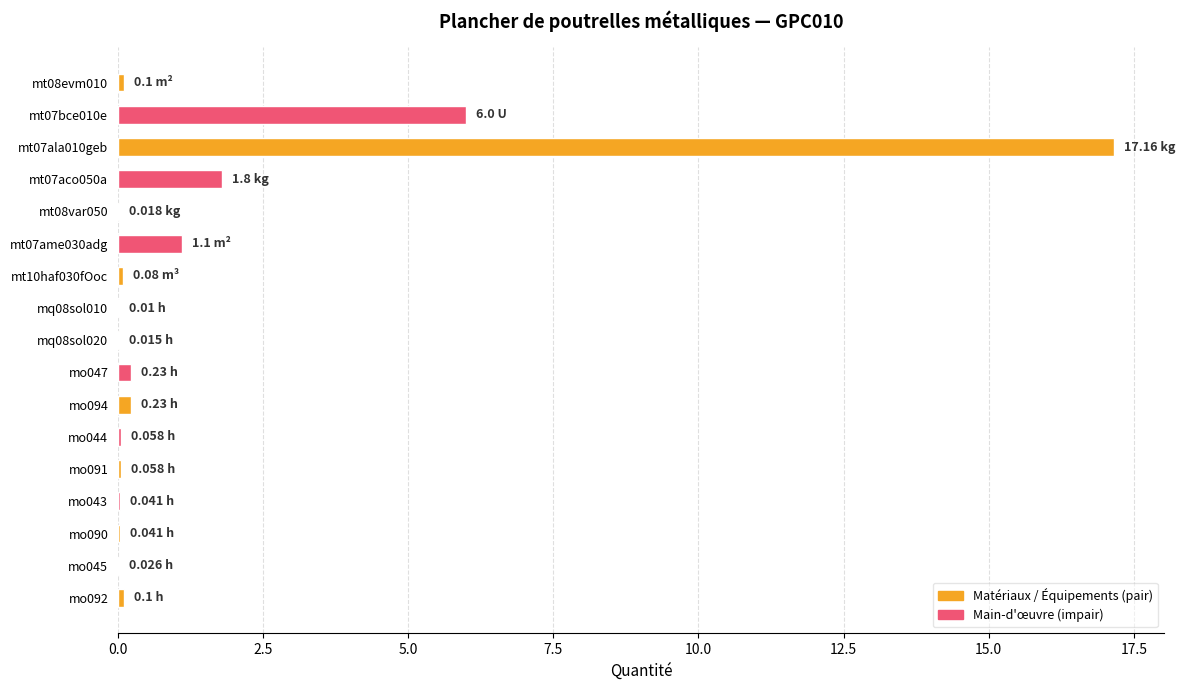

What is the sum of all values?

27.1